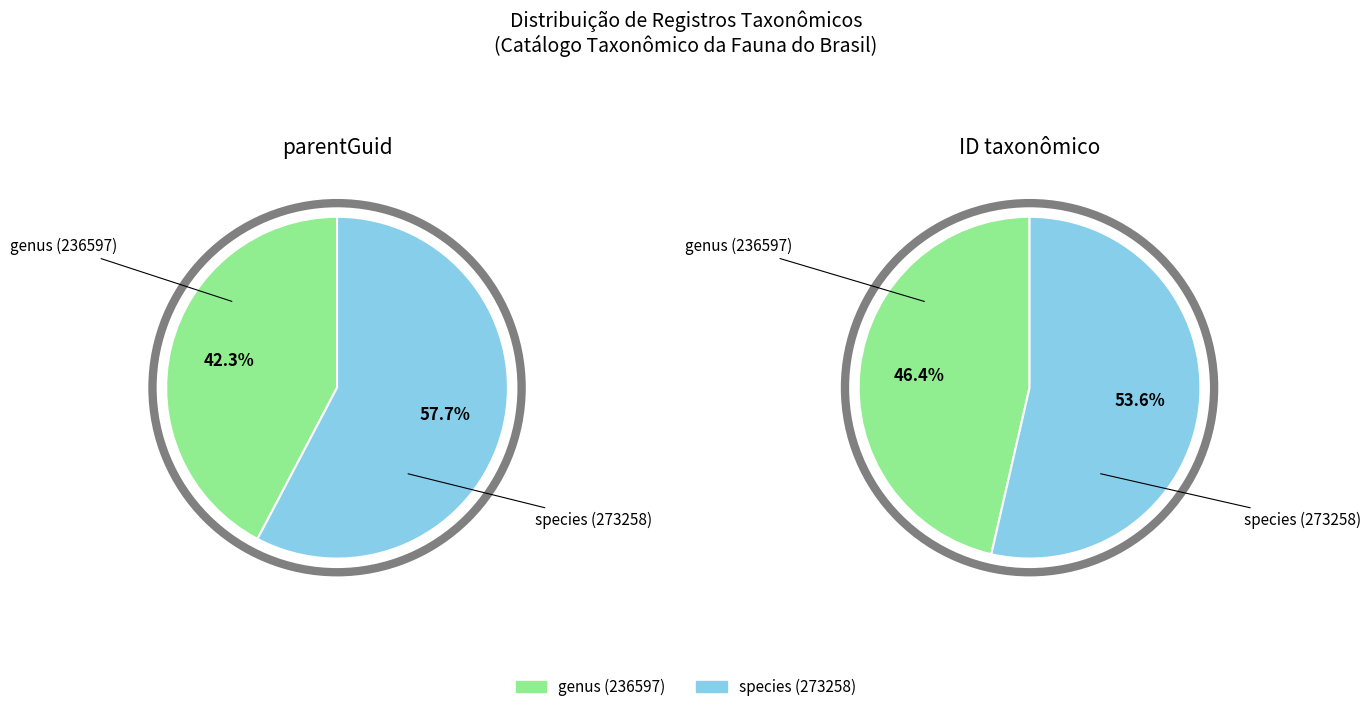

To the nearest percent, what is the difference between the largest and smallest slice percentages?

15%